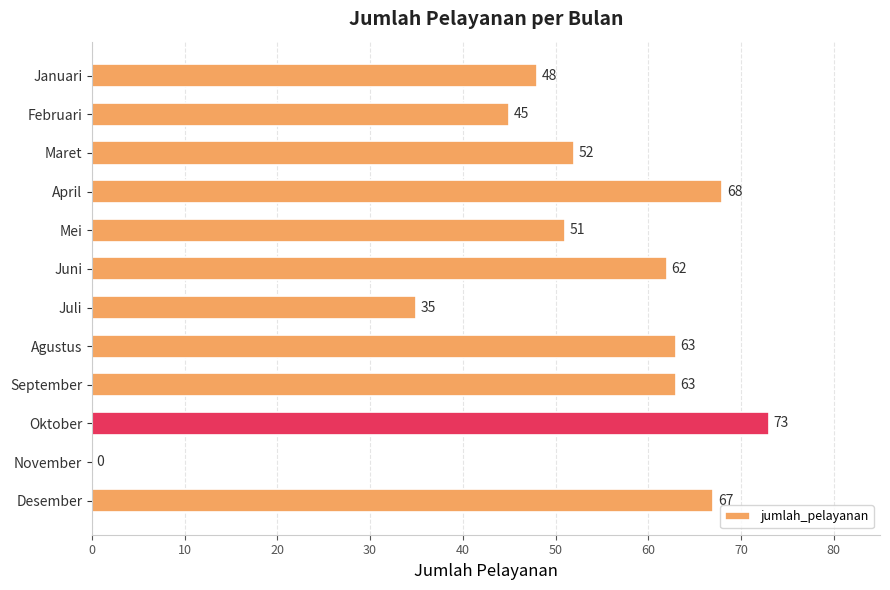

What is the sum of all values?

627